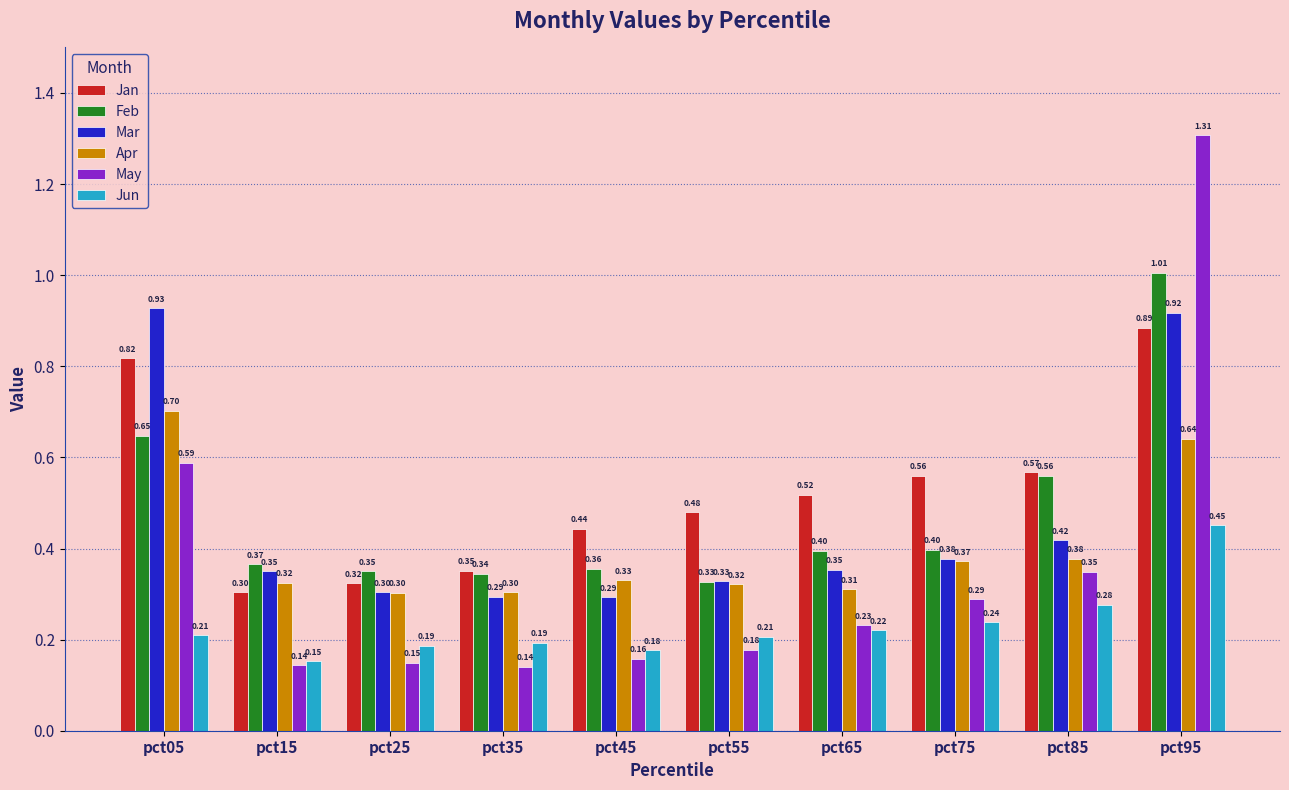

Which series has the largest range (max minus min)?

May